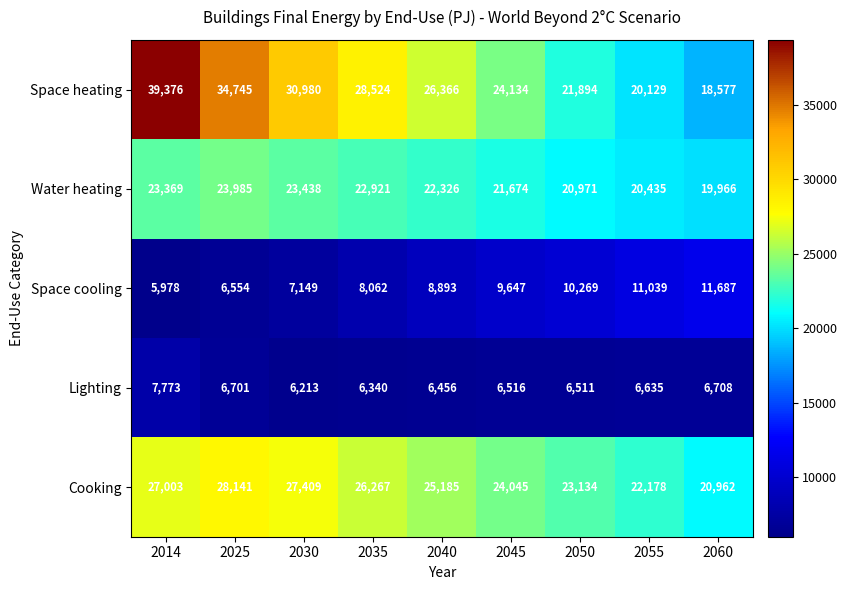

The Water heating series shows 12815 at 2030. True or false?

False